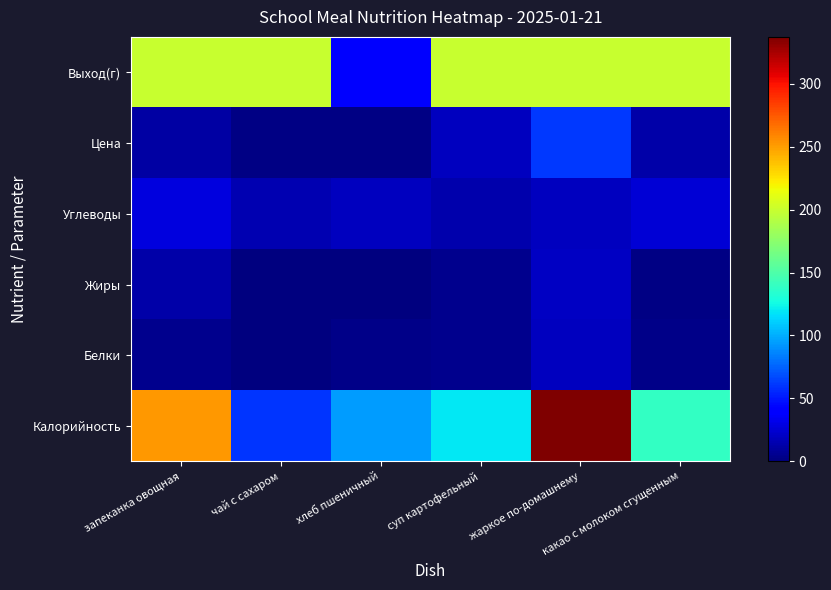

Reading left to right, list all the values displayed in this chart.

Калорийность: запеканка овощная=252.8	чай с сахаром=60.0	хлеб пшеничный=94.0	суп картофельный=118.6	жаркое по-домашнему=337.1	какао с молоком сгущенным=138.4
Белки: запеканка овощная=5.1	чай с сахаром=0.1	хлеб пшеничный=3.2	суп картофельный=4.4	жаркое по-домашнему=18.5	какао с молоком сгущенным=3.7
Жиры: запеканка овощная=13.0	чай с сахаром=0.0	хлеб пшеничный=0.4	суп картофельный=4.2	жаркое по-домашнему=20.7	какао с молоком сгущенным=2.6
Углеводы: запеканка овощная=28.2	чай с сахаром=15.0	хлеб пшеничный=19.3	суп картофельный=13.2	жаркое по-домашнему=18.9	какао с молоком сгущенным=25.1
Цена: запеканка овощная=11.0	чай с сахаром=2.0	хлеб пшеничный=2.0	суп картофельный=18.5	жаркое по-домашнему=61.0	какао с молоком сгущенным=12.0
Выход(г): запеканка овощная=200.0	чай с сахаром=200.0	хлеб пшеничный=40.0	суп картофельный=200.0	жаркое по-домашнему=200.0	какао с молоком сгущенным=200.0